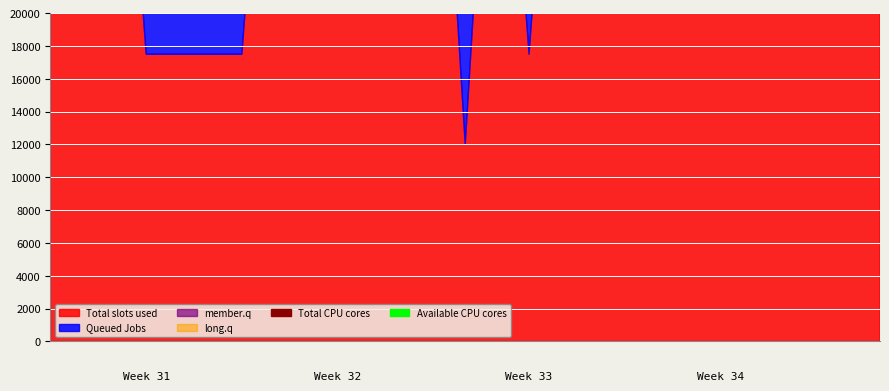

How many interior local peaks does the Total slots used (koszt calkowity) series have?

3